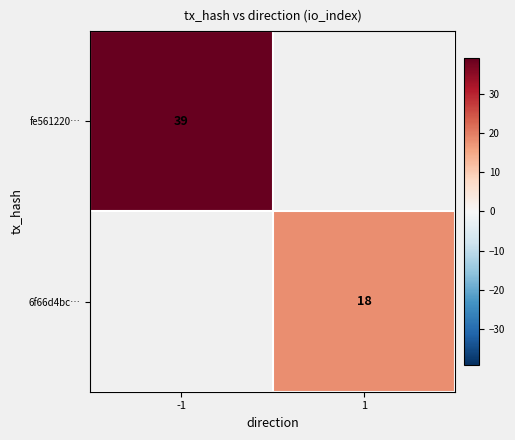

Which label corresponds to the smallest value in the chart?

1